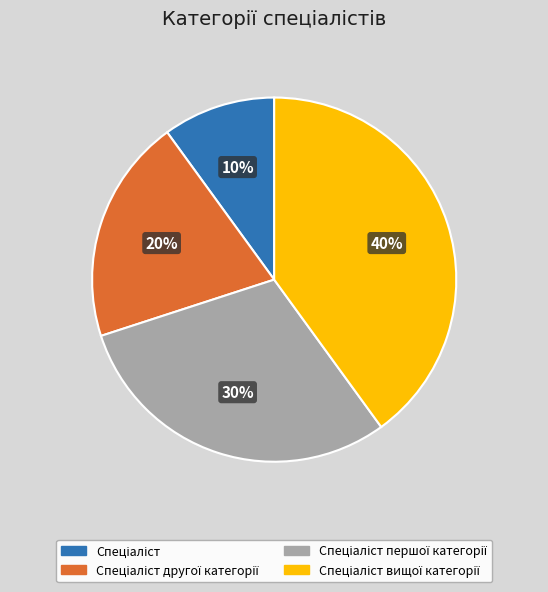

Is there a majority slice in this chart?

No